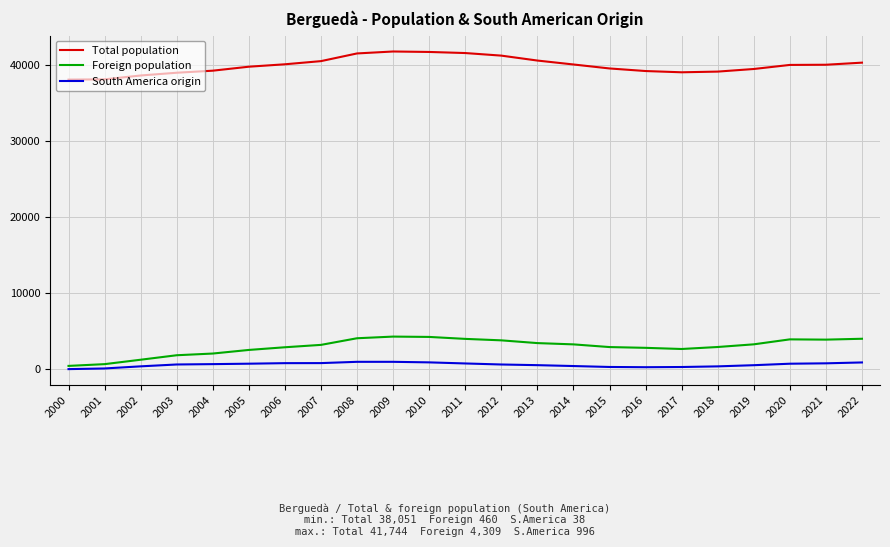

True or false: South America origin and Foreign population cross at least once.

False